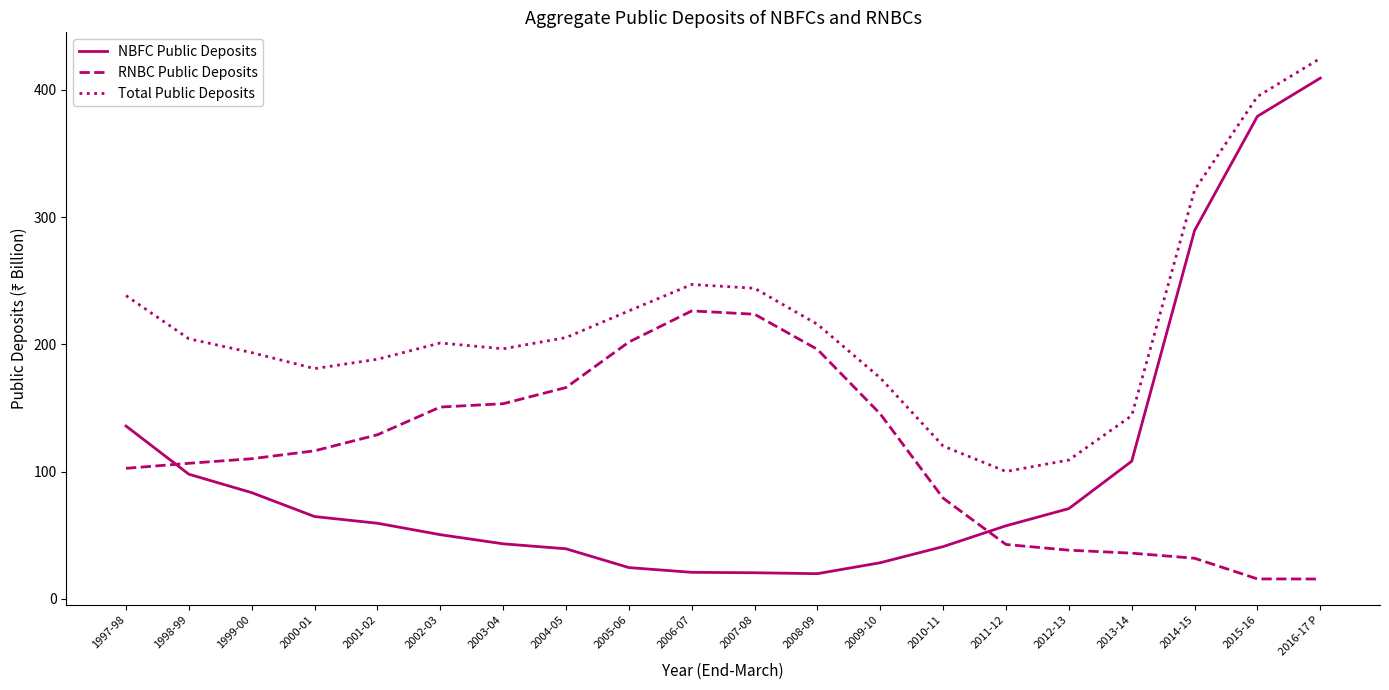

True or false: NBFC Public Deposits and Total Public Deposits intersect in this chart.

False